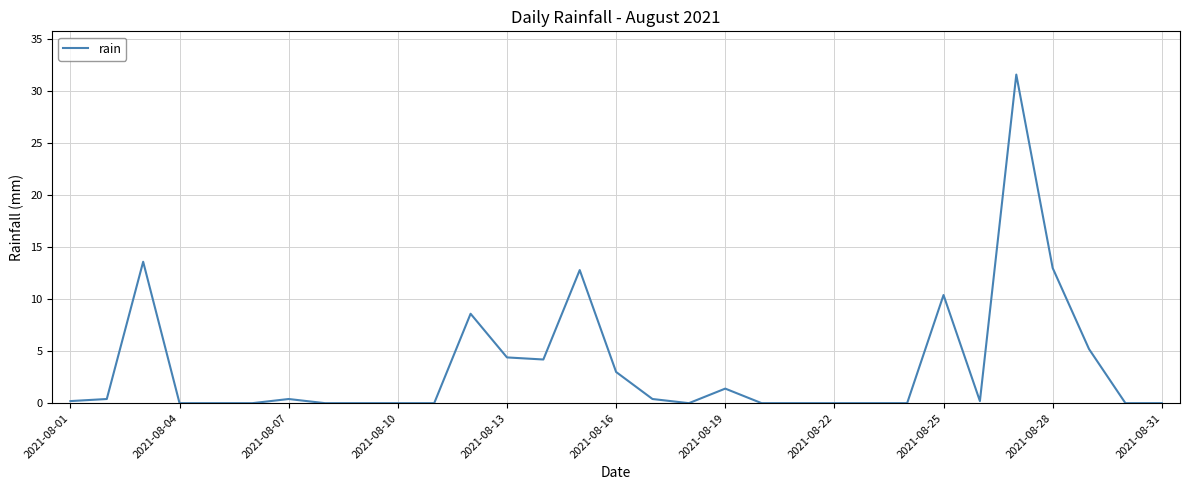

What is the maximum value shown in the chart?

31.6